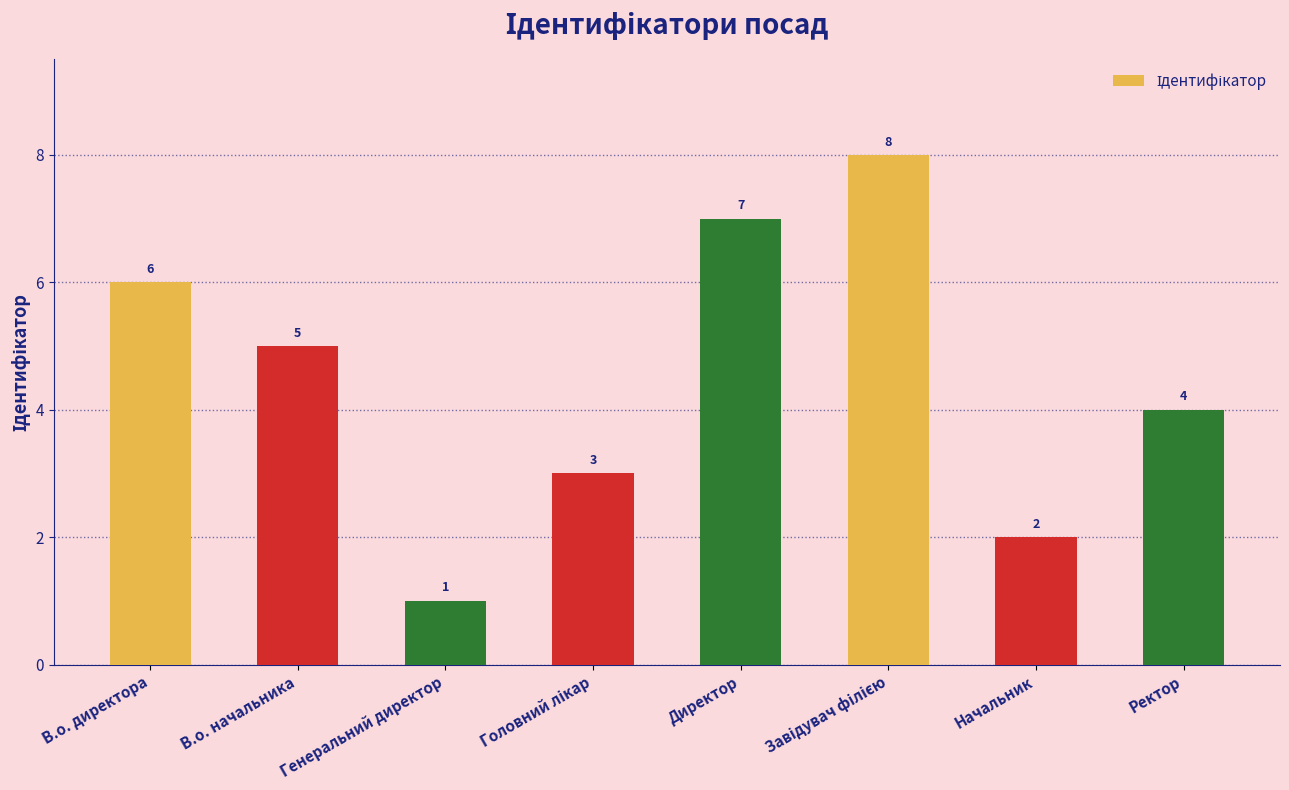

Which has a higher value, В.о. начальника or Ректор?

В.о. начальника